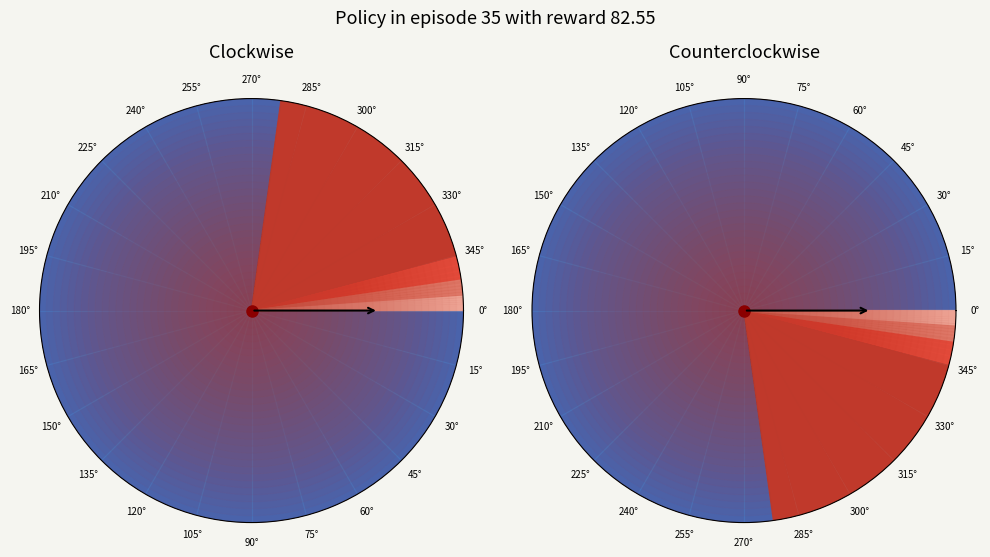

Does any single category account for the majority?

Yes